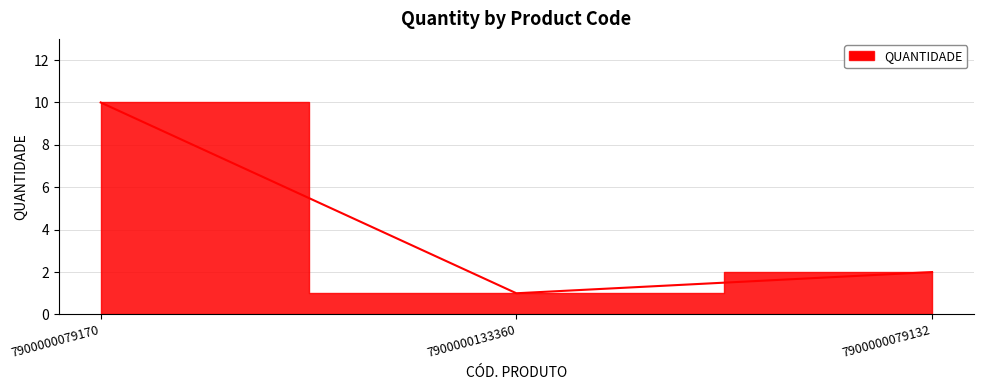

List the labels in order of value, smallest first.

7900000133360, 7900000079132, 7900000079170